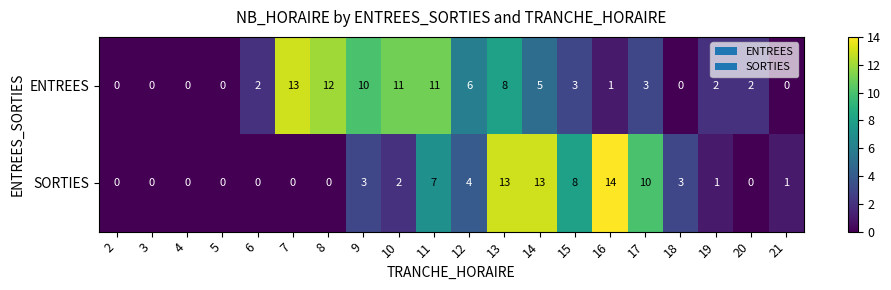

Where does the SORTIES series first go above 2?

9